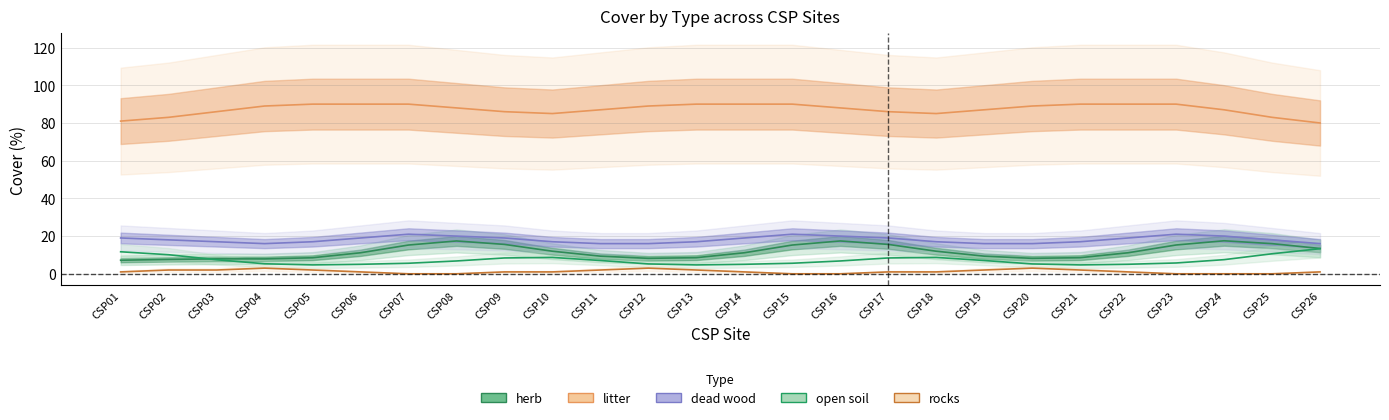

True or false: dead wood and rocks intersect in this chart.

False